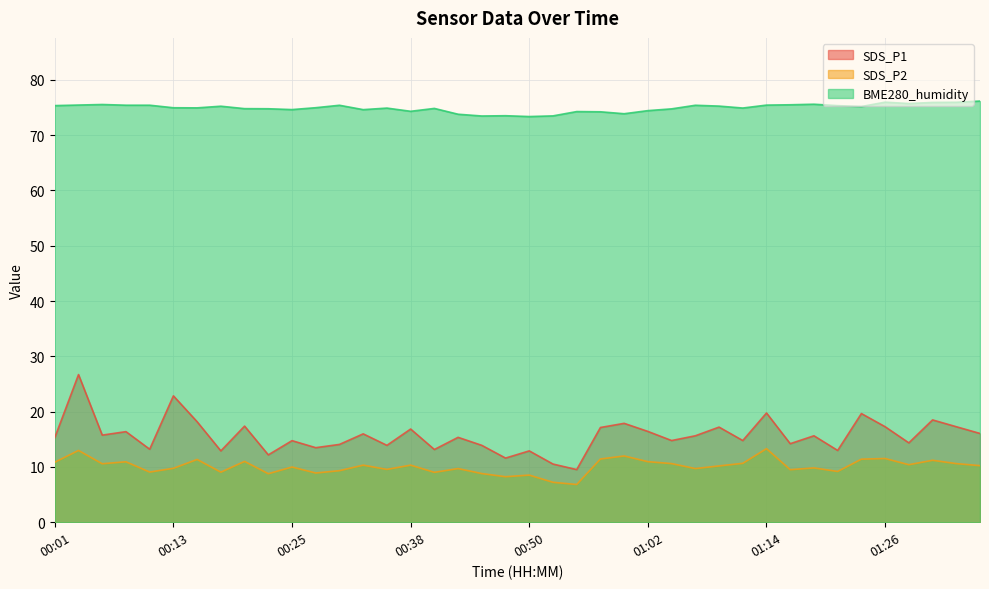

What is the label of the 29th point from the right?

00:28